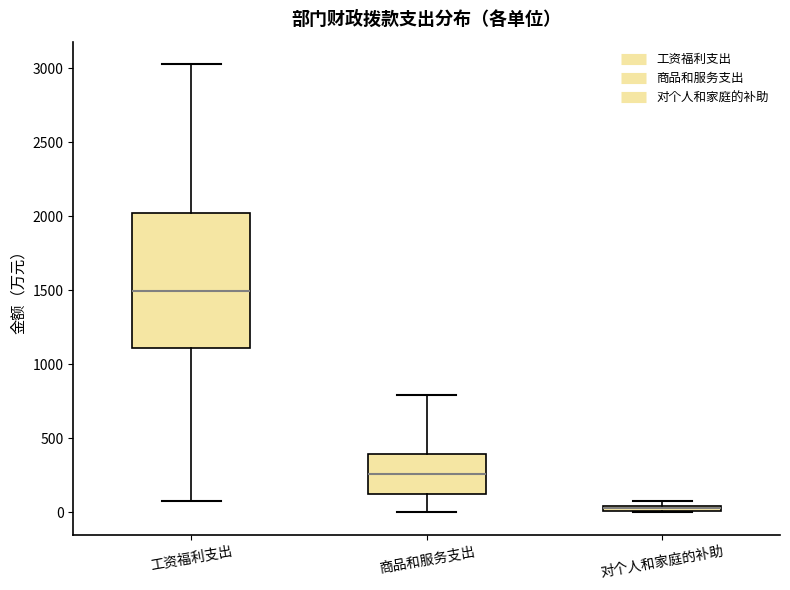

Where is the upper edge of the box for 对个人和家庭的补助 on the y-axis? The values are not printed on the chart, so give them approximately, as read against the axis.

50